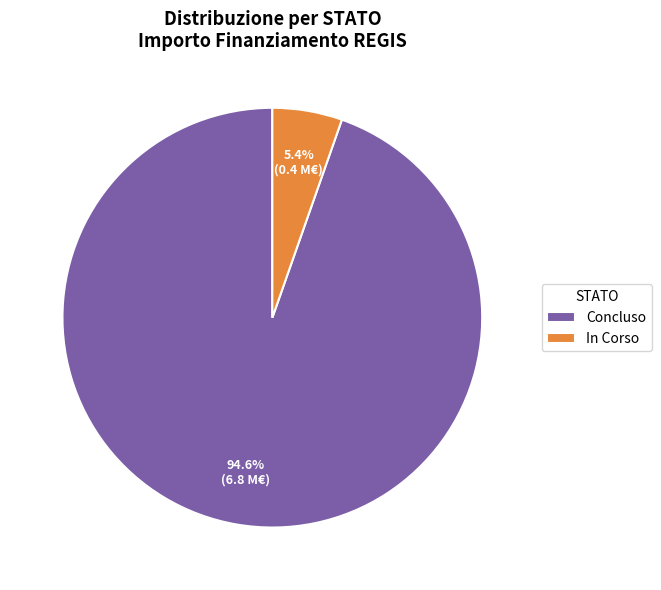

Combined, what portion of the pie is In Corso and Concluso?

100.0%